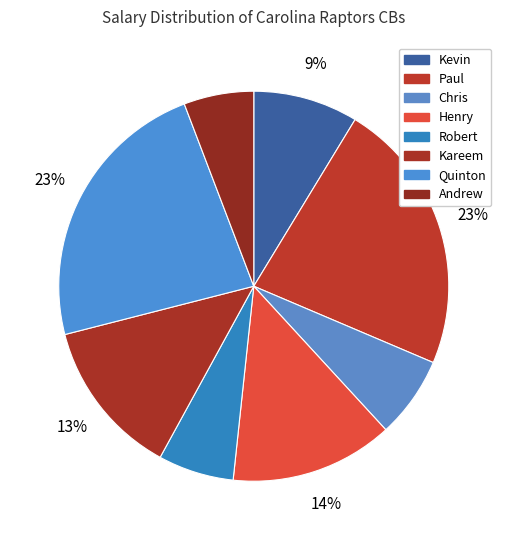

How many slices are in this pie chart?

8